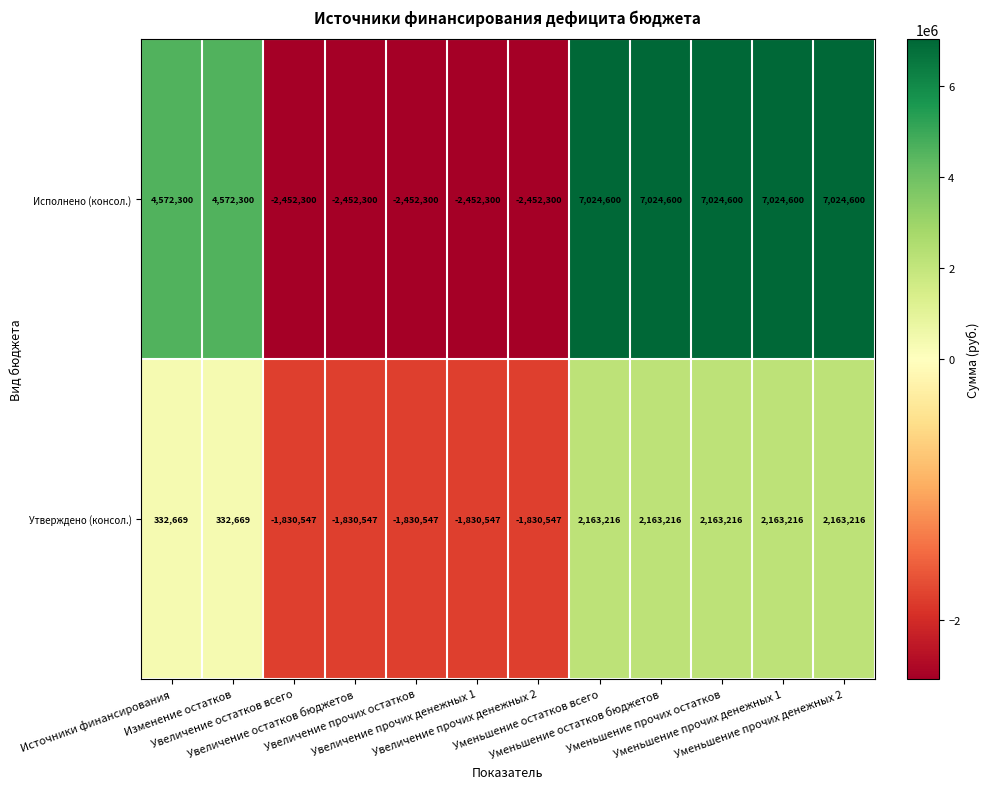

At how many categories does at least one series exceed 1977742?

7